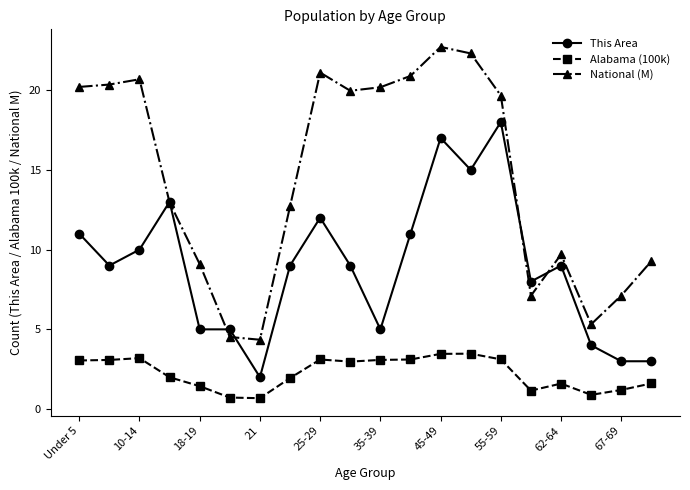

True or false: Alabama (100k) has more than 1 points higher than both neighbors.

True